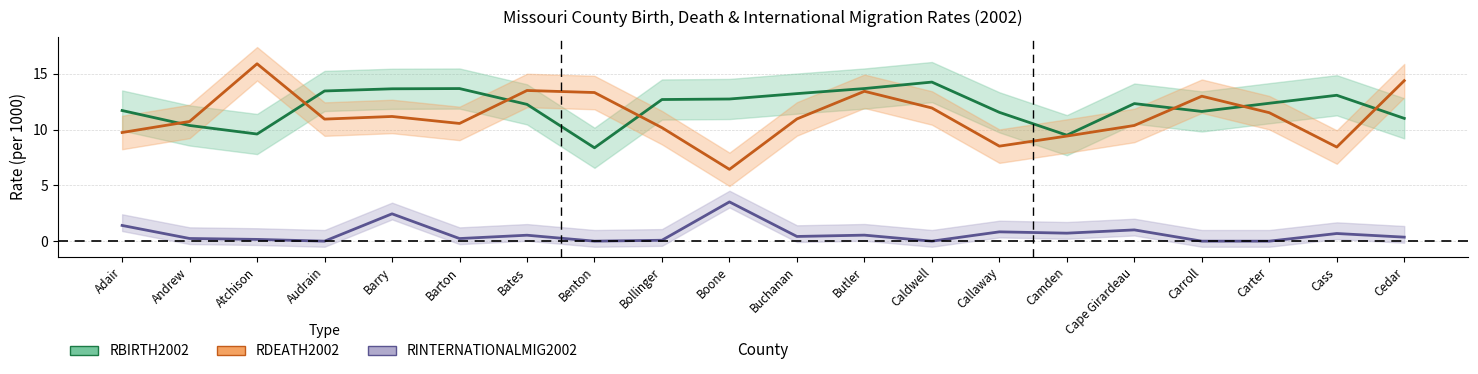

What are all the series names shown in the legend?

RBIRTH2002, RDEATH2002, RINTERNATIONALMIG2002